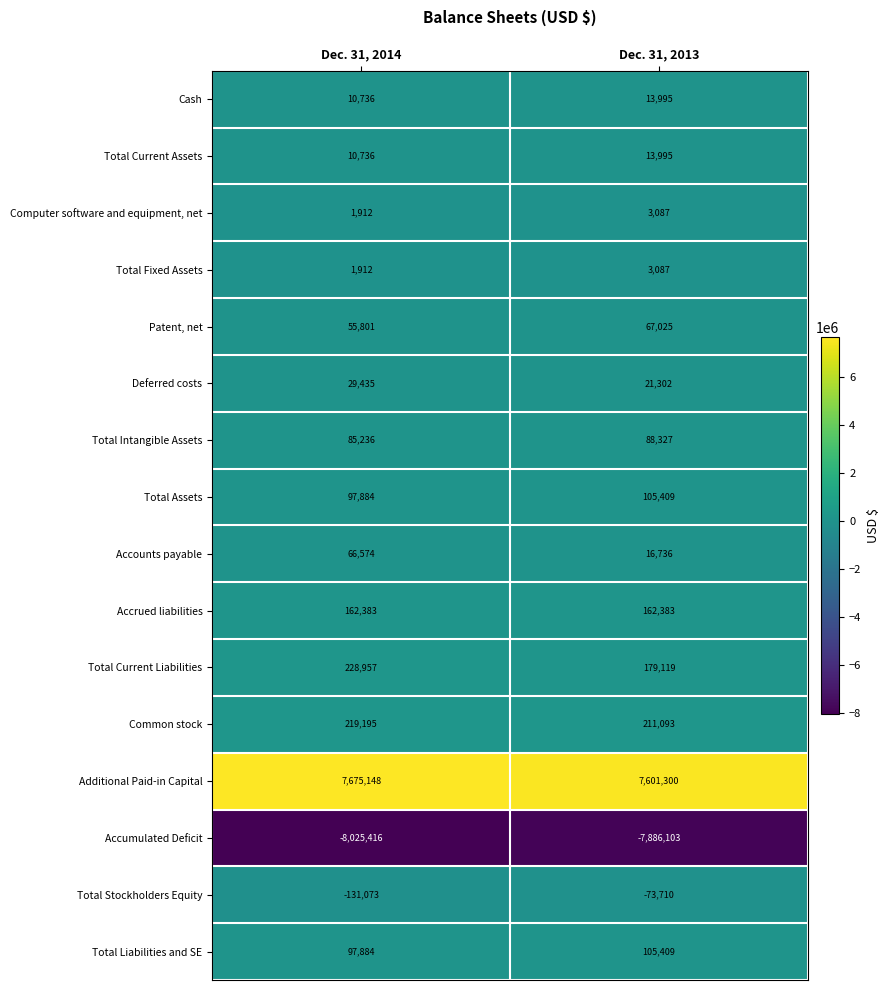

List the labels in order of Accumulated Deficit value, largest first.

Dec. 31, 2013, Dec. 31, 2014